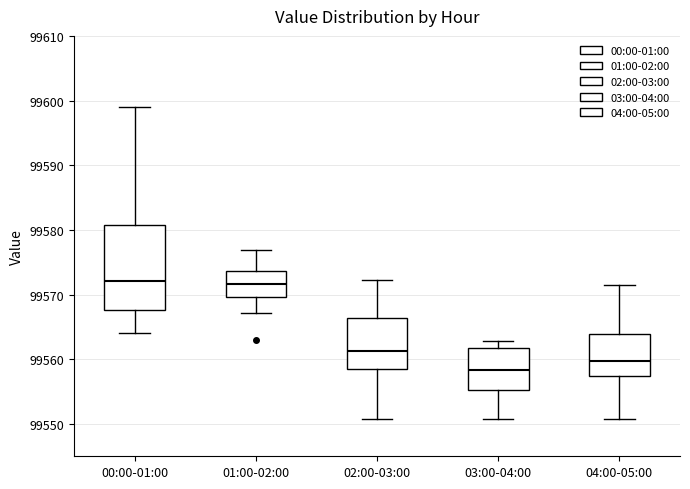

Reading left to right, read every box against the y-axis: the position of its median line, the range the box covers, and the ends of its whiskers. The values are not printed on the chart, so give them approximately, as read against the axis.

00:00-01:00: median 99572, box 99568 to 99581, whiskers 99564 to 99599
01:00-02:00: median 99572, box 99570 to 99574, whiskers 99567 to 99577
02:00-03:00: median 99561, box 99559 to 99566, whiskers 99551 to 99572
03:00-04:00: median 99558, box 99555 to 99562, whiskers 99551 to 99563
04:00-05:00: median 99560, box 99557 to 99564, whiskers 99551 to 99571